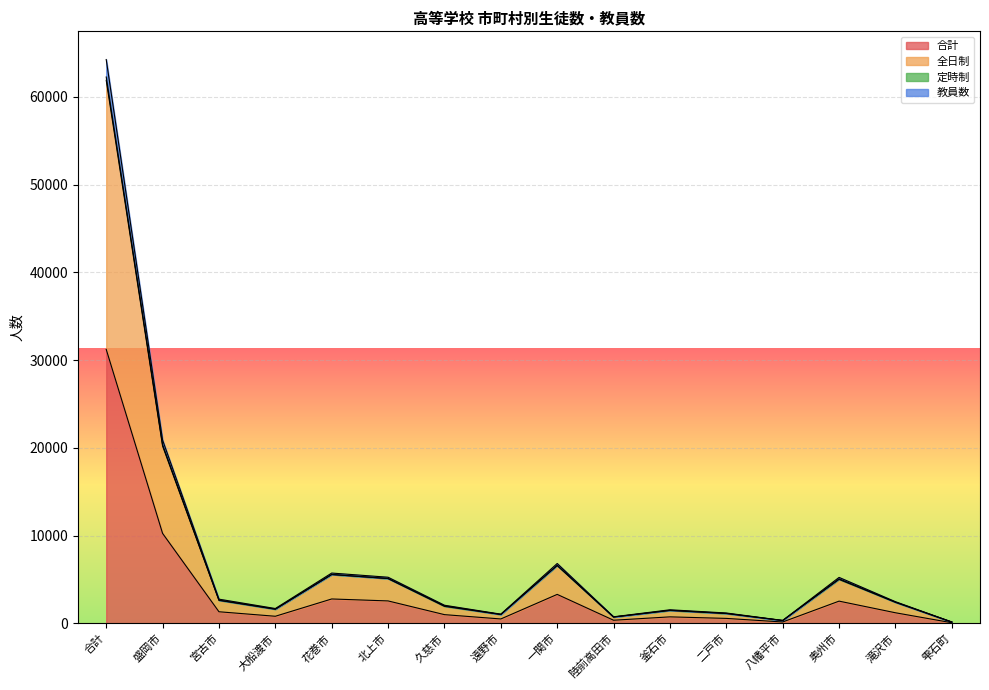

The 合計 series shows 95 at 八幡平市. True or false?

False